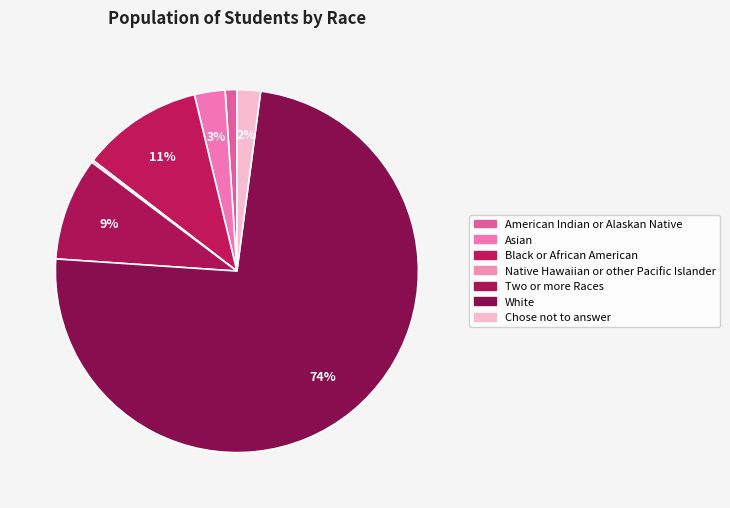

Combined, what portion of the pie is Asian and American Indian or Alaskan Native?

3.8%